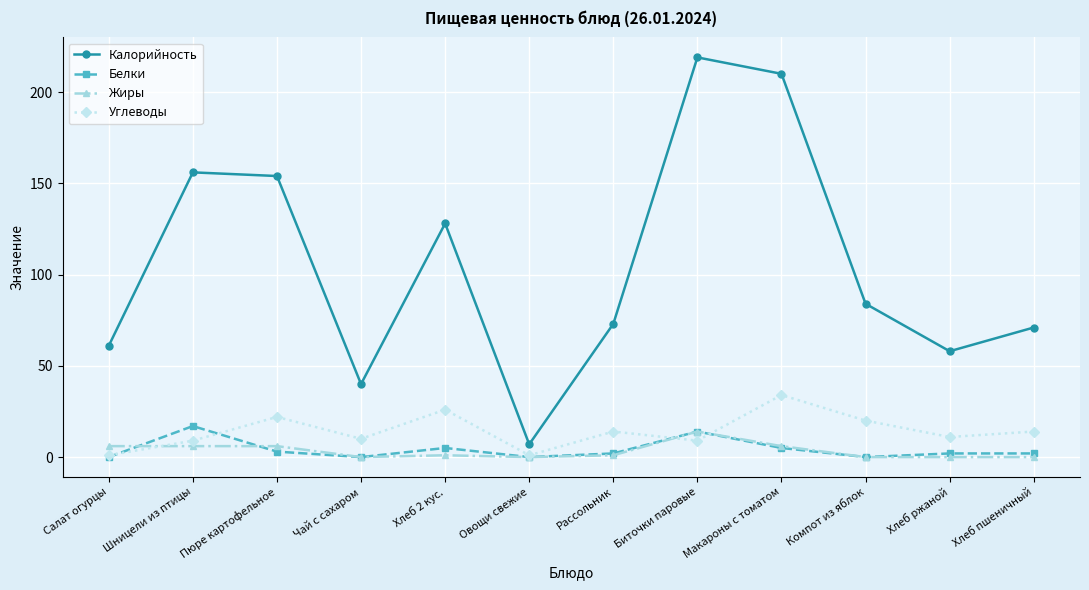

True or false: Углеводы has more than 0 points higher than both neighbors.

True